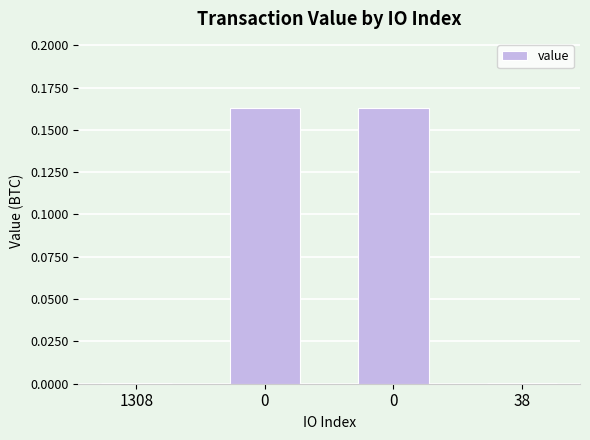

What is the average value?

0.1